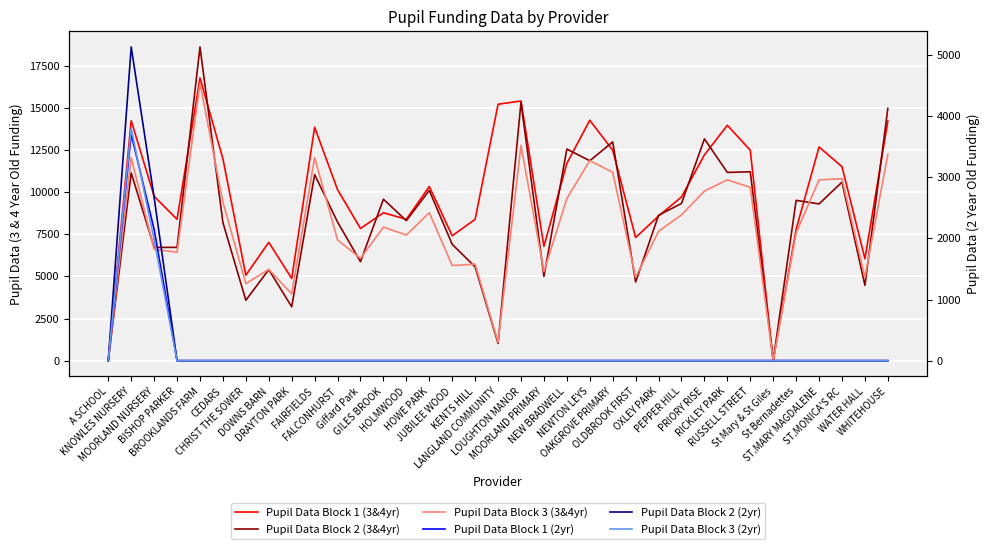

How many values in the Pupil Data Block 1 (2yr) series exceed 0?

2